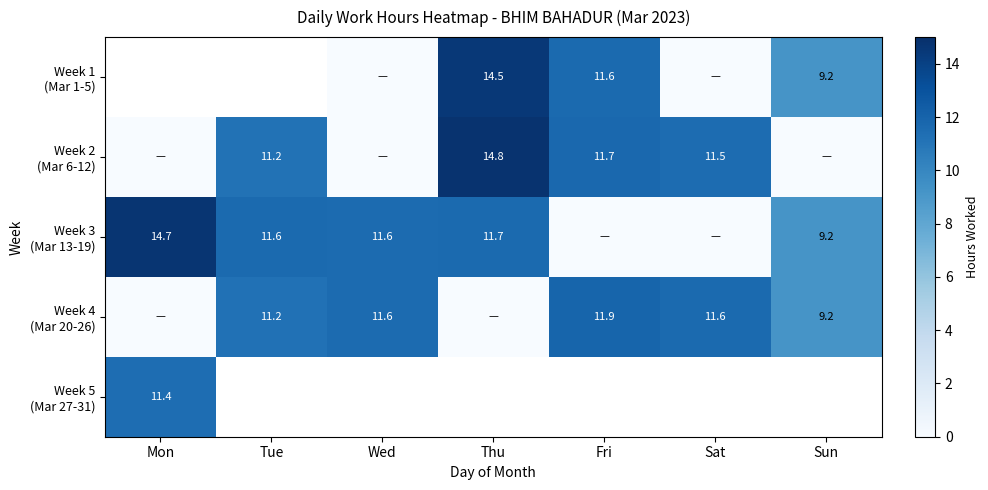

Which series has the widest spread of values?

Week 2 (Mar 6-12)